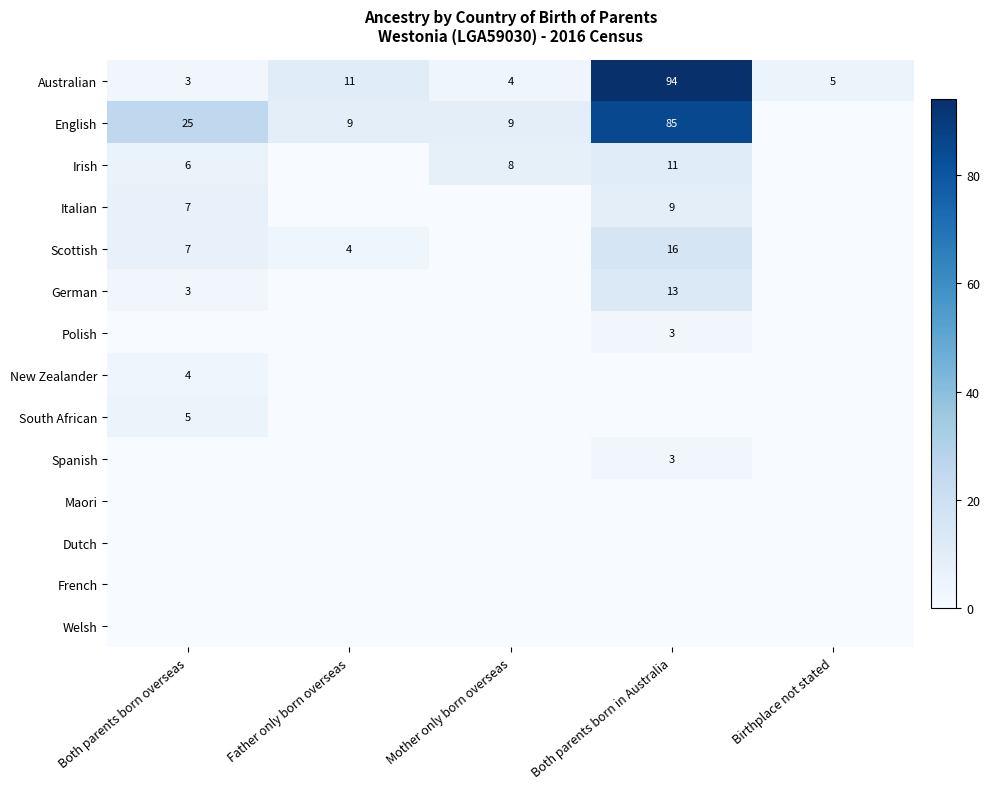

Which has a higher value, Father only born overseas or Mother only born overseas?

Father only born overseas